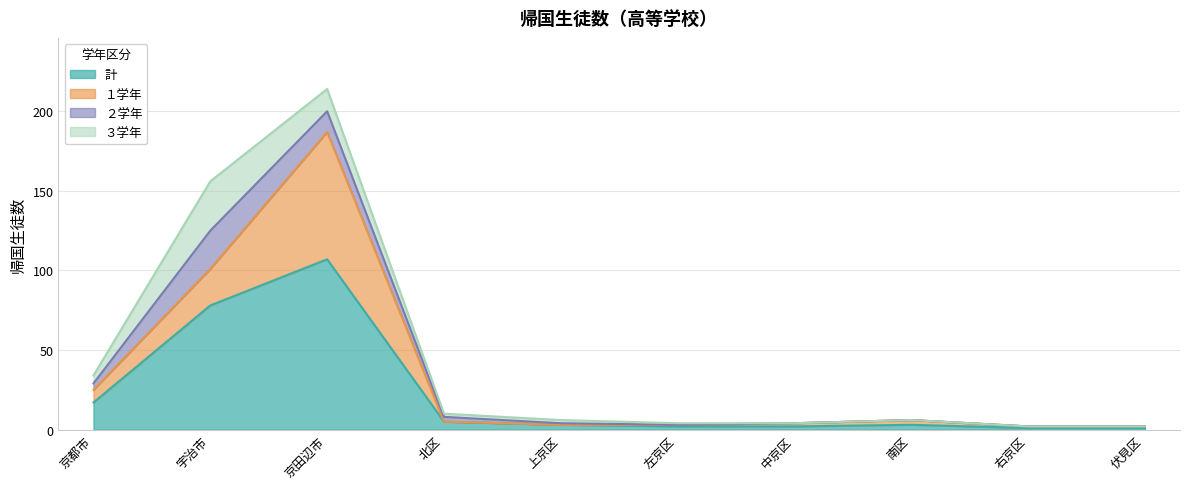

The value of ２学年 at 左京区 is 0. True or false?

True